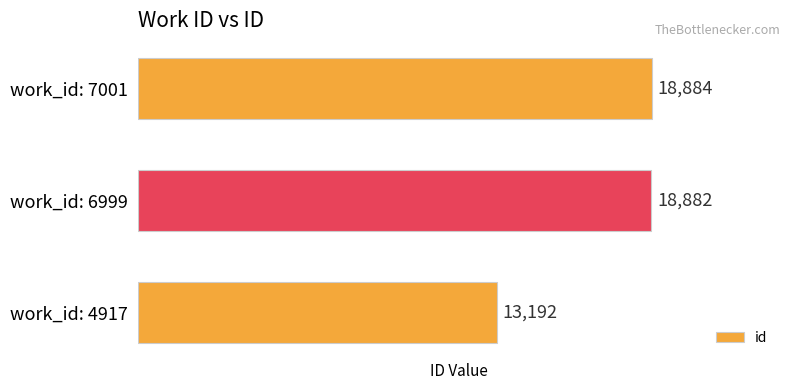

What is the difference between the maximum and minimum values?

5692